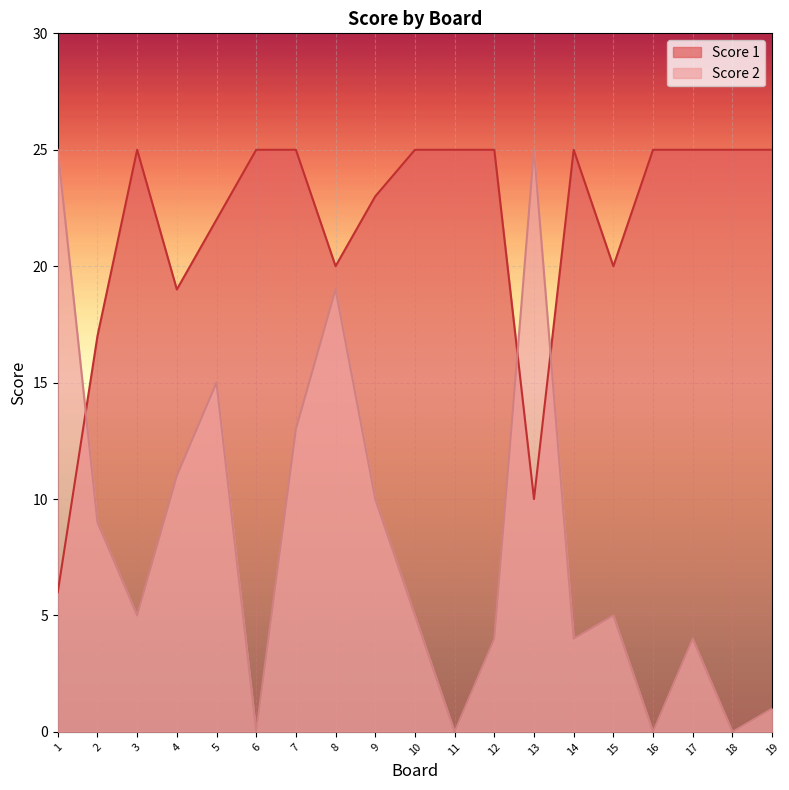

What is the highest value of the Score 1 series?

25